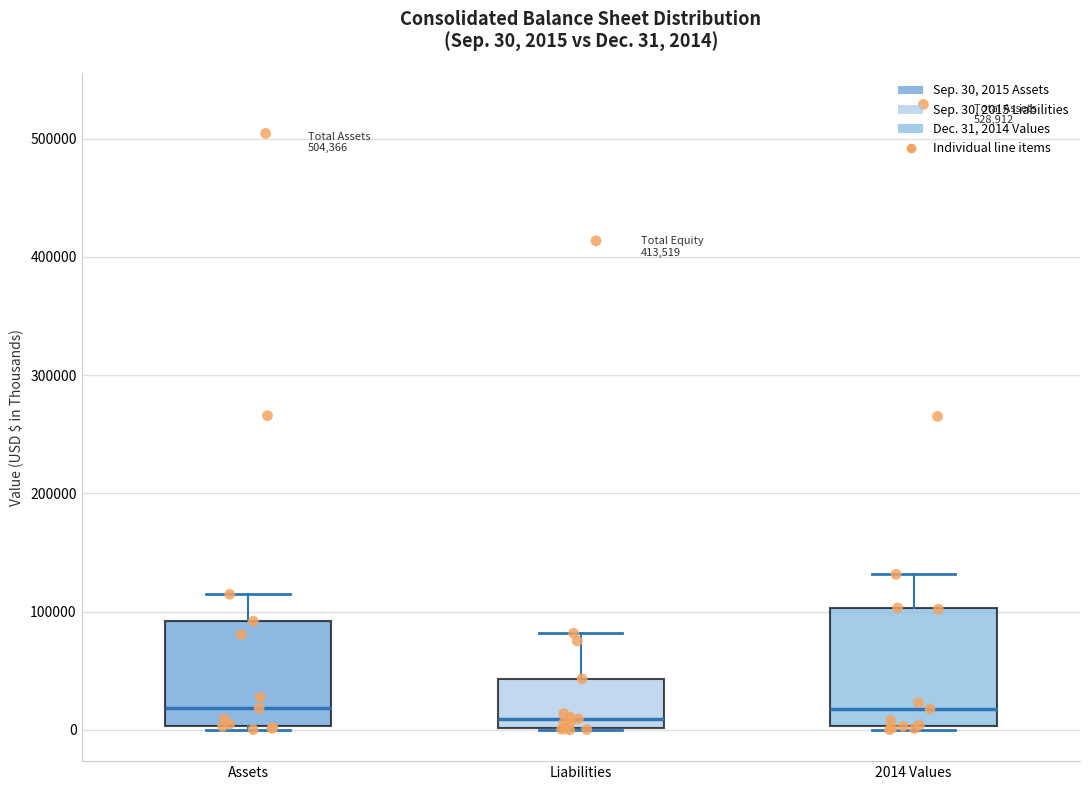

Which box is the tallest, from its lower edge to its upper edge?

2014 Values